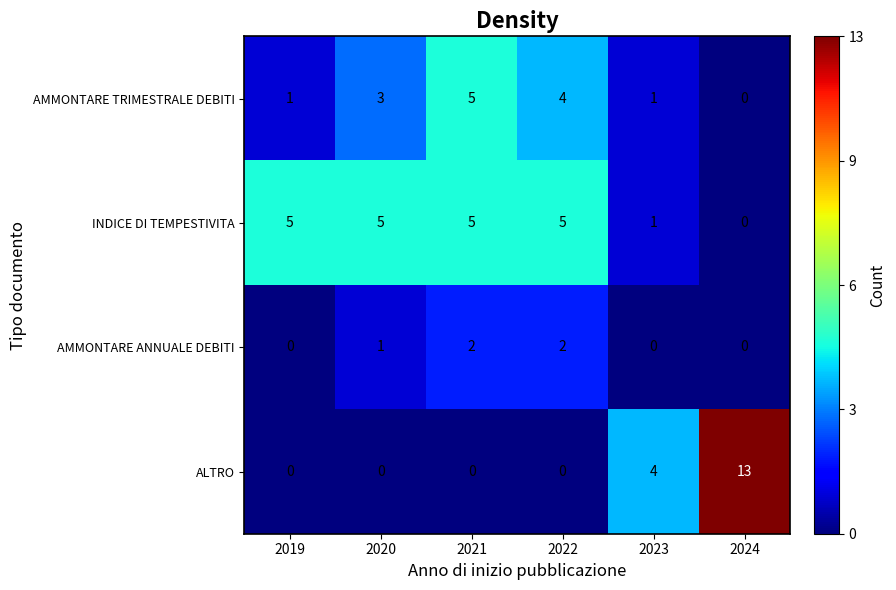

Reading left to right, transcribe all the data shown in this chart.

AMMONTARE TRIMESTRALE DEBITI: 1	3	5	4	1	0
INDICE DI TEMPESTIVITA: 5	5	5	5	1	0
AMMONTARE ANNUALE DEBITI: 0	1	2	2	0	0
ALTRO: 0	0	0	0	4	13